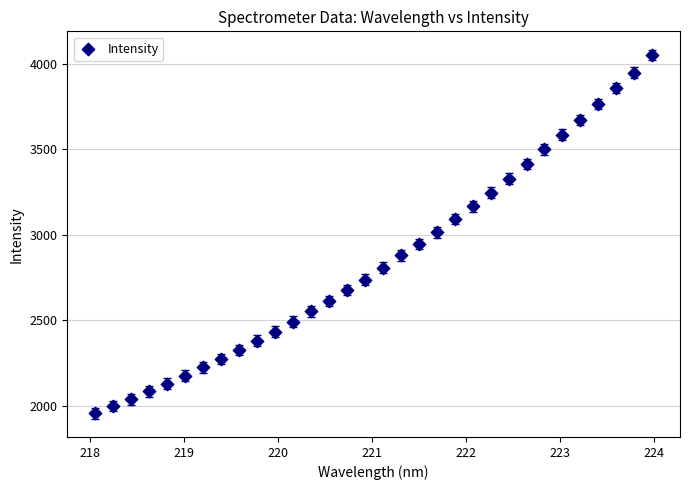

What is the range of X values (max minus min)?

5.9